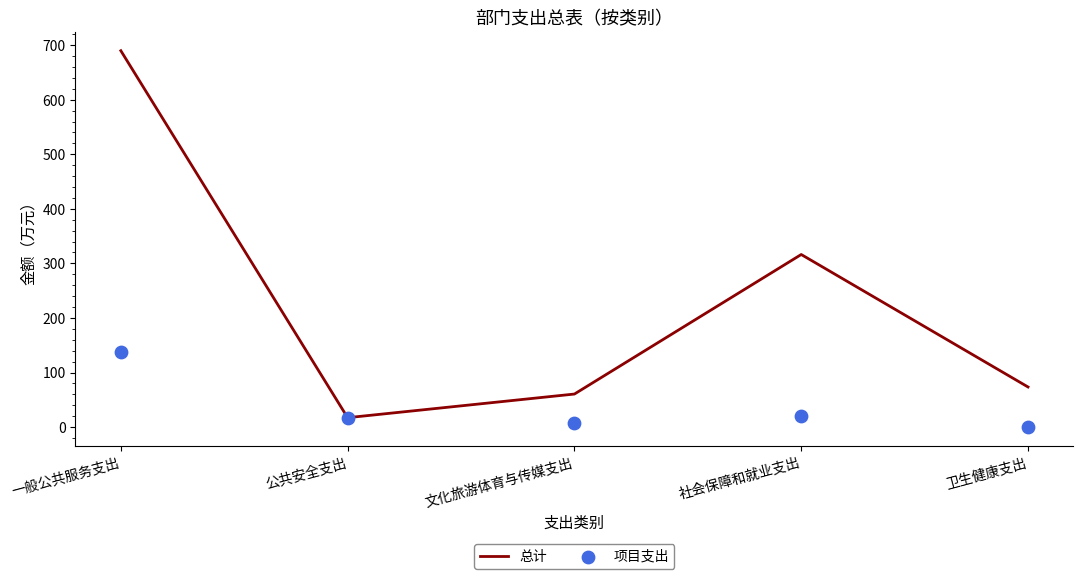

Which series has the largest total across all categories?

总计